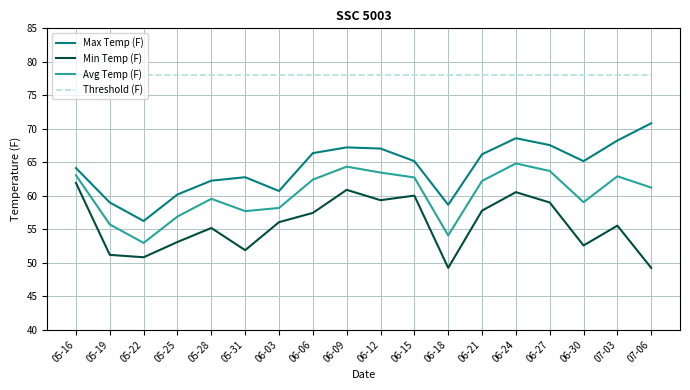

What is the approximate value of Min Temp (F) at 07-06?

49.2